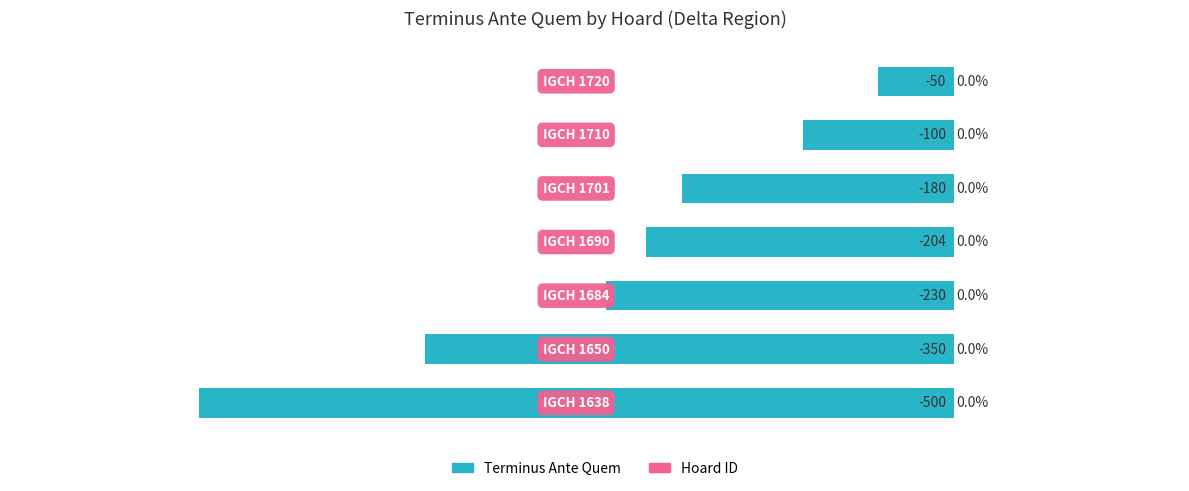

What is the sum of all values?

-1614